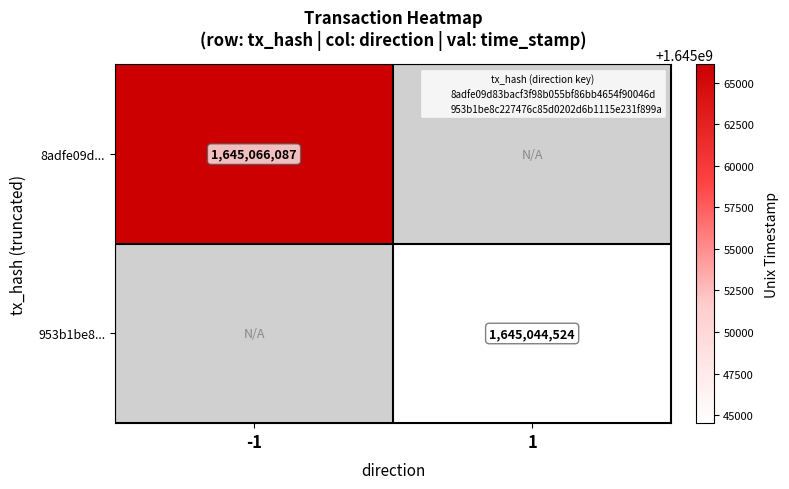

Rank the categories by 8adfe09d... value from lowest to highest.

-1, 1